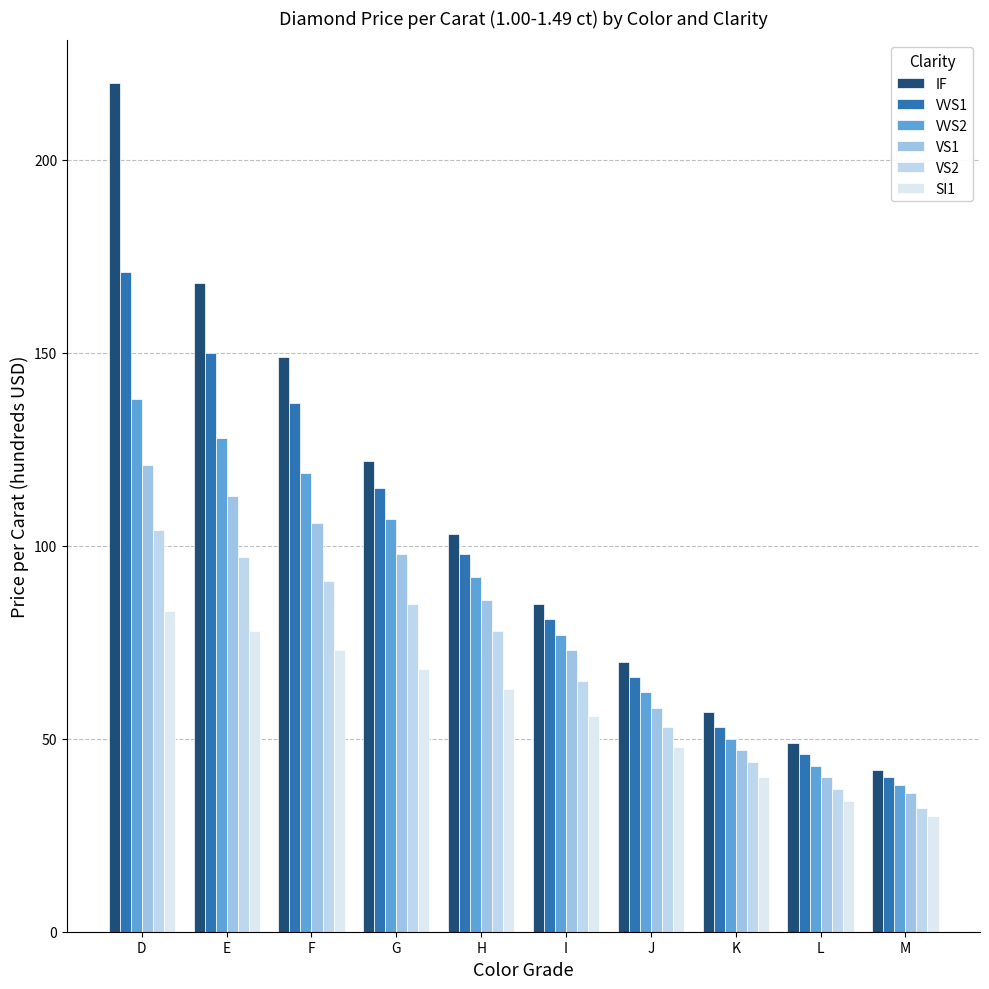

Which series has the widest spread of values?

IF